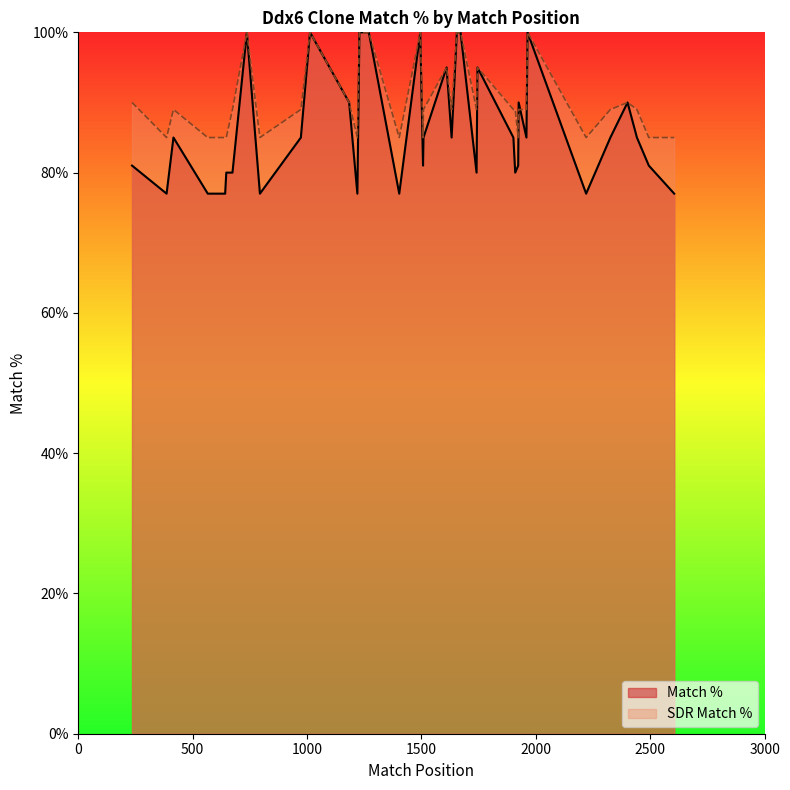

How many categories are shown in the chart?

39